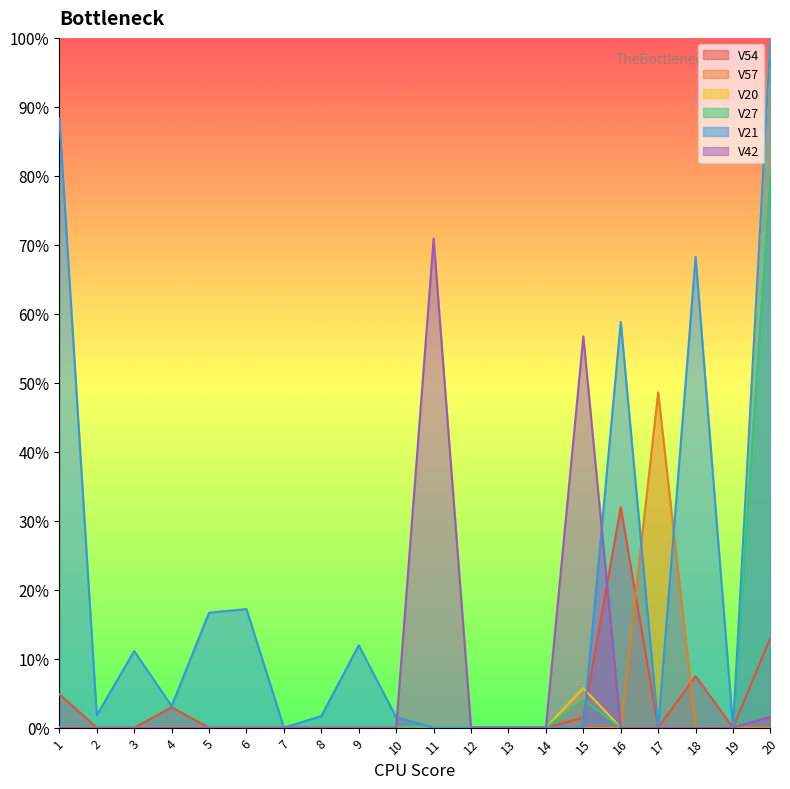

Where is V42 nearest to the value 0?

1